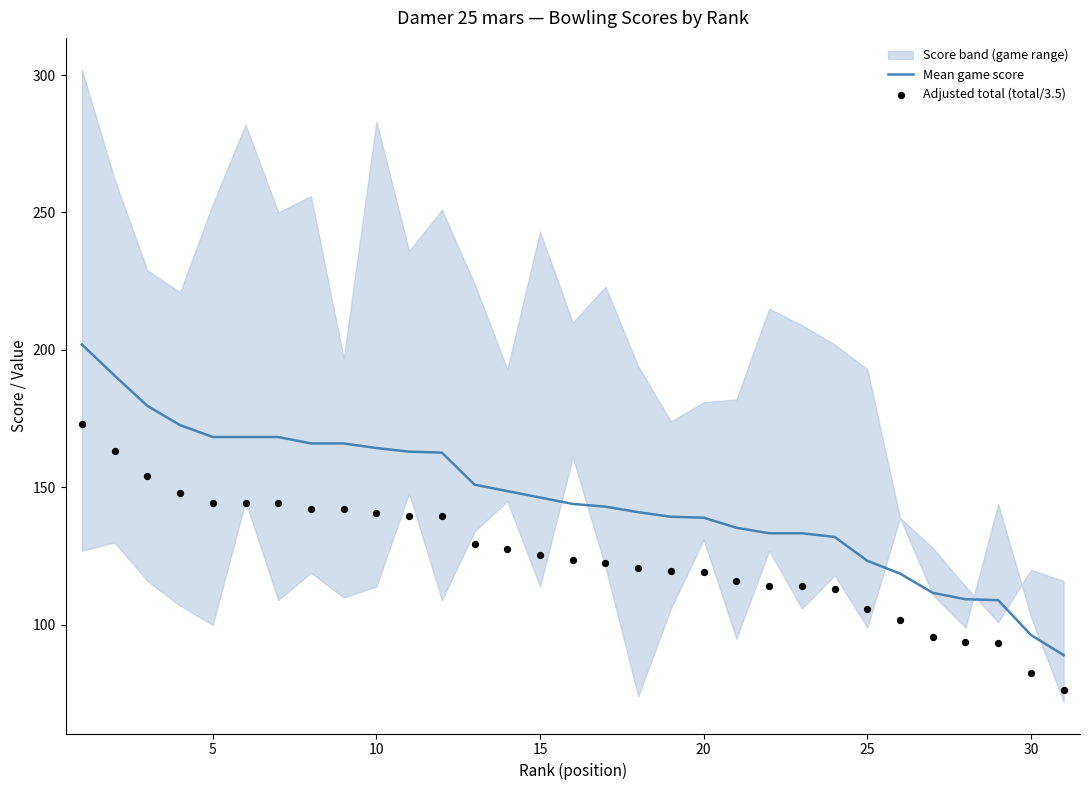

Which series has the widest spread of Y values?

Mean game score